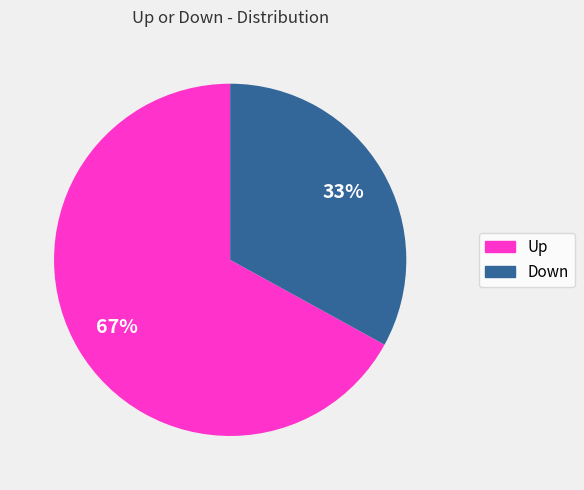

True or false: Up accounts for 80% of the total.

False